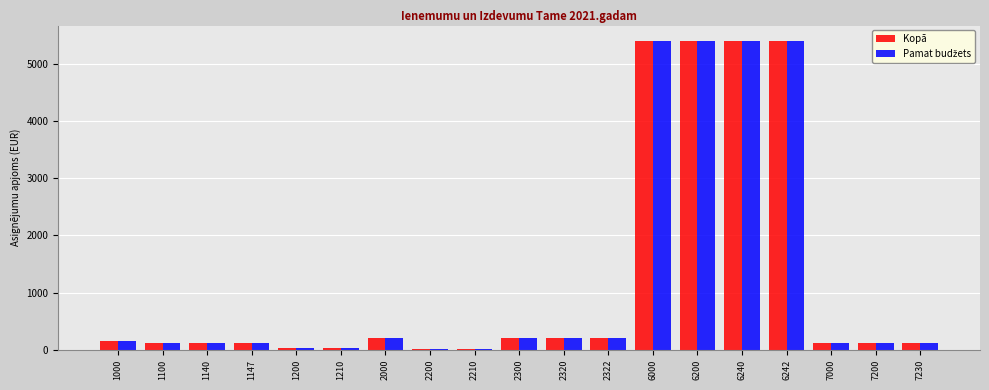

The Kopā series shows 30 at 1210. True or false?

True